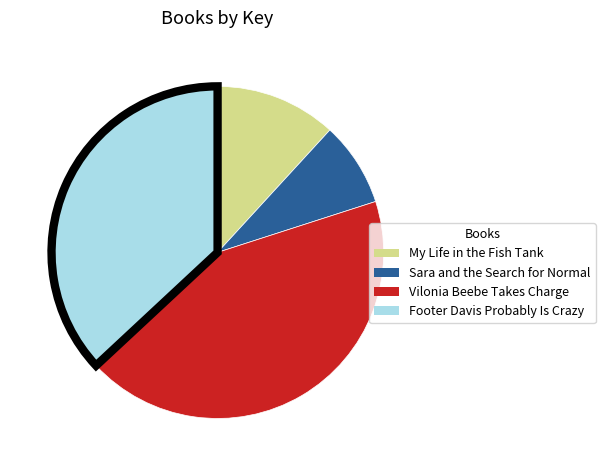

The Vilonia Beebe Takes Charge slice represents 43% of the pie. True or false?

True